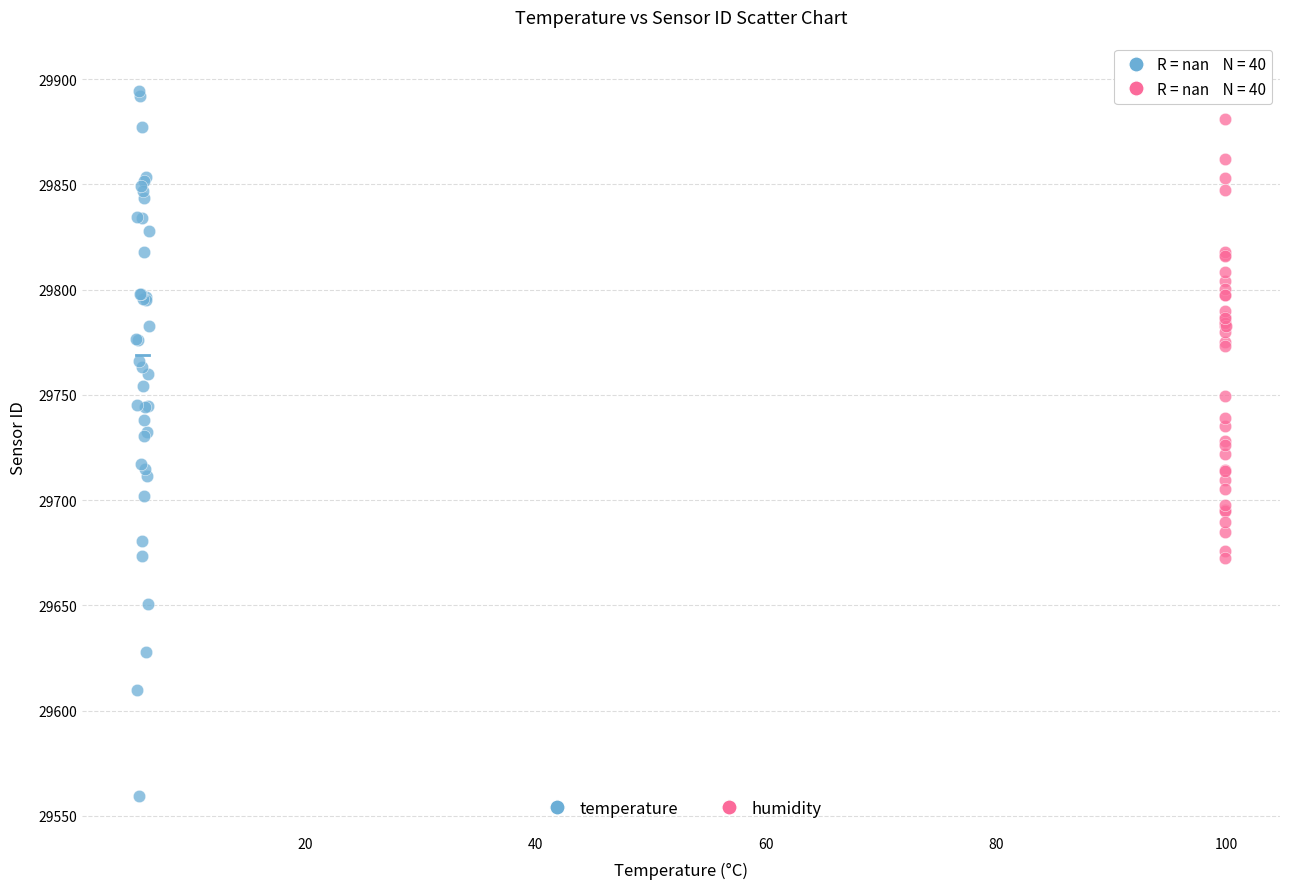

Which series reaches the minimum Y coordinate?

temperature